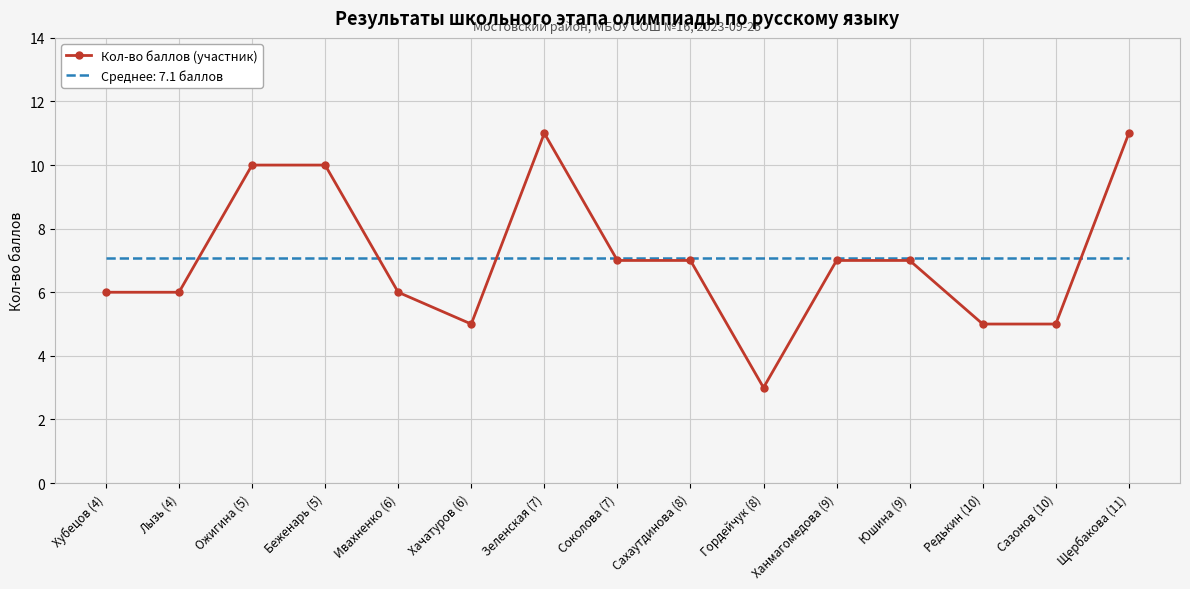

Is the value of Кол-во баллов (участник) at Гордейчук (8) greater than the value of Среднее: 7.1 баллов at Щербакова (11)?

No